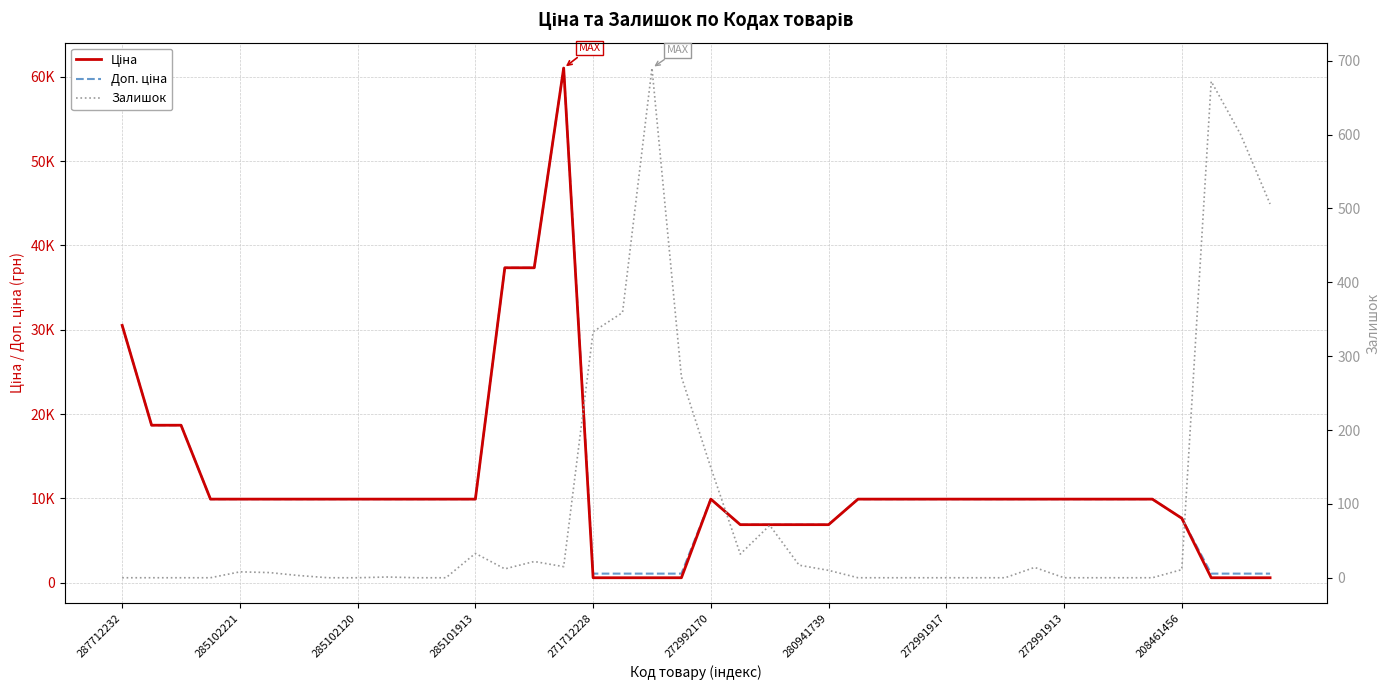

In Залишок, how many points are lower than both neighbors (excluding endpoints)?

3